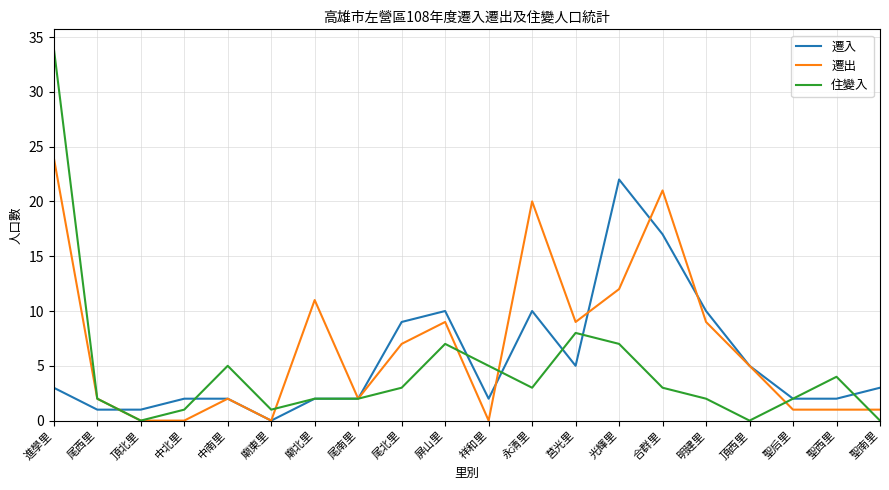

Where is the first local maximum for 遷出?

中南里